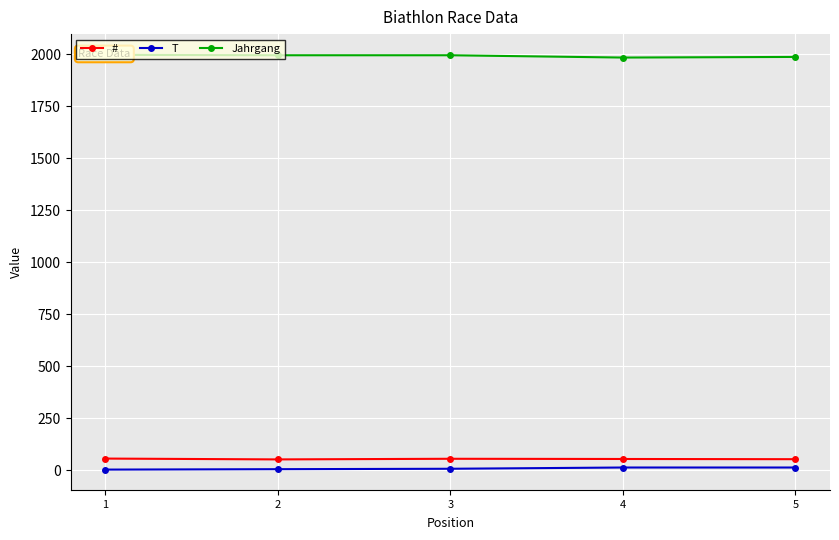

What are all the series names shown in the legend?

#, T, Jahrgang